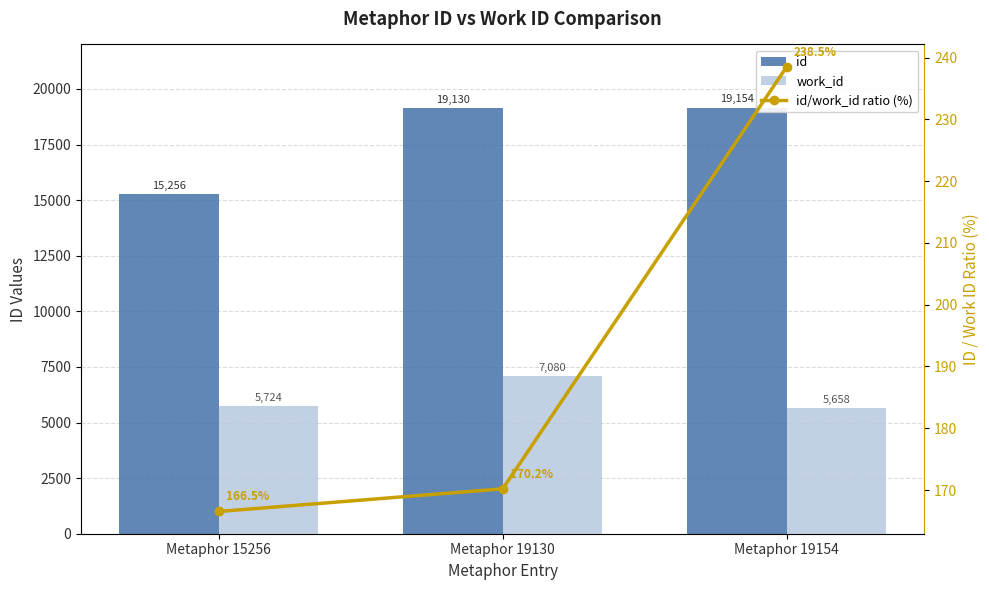

Is it true that id equals 3451.7 at Metaphor 15256?

False